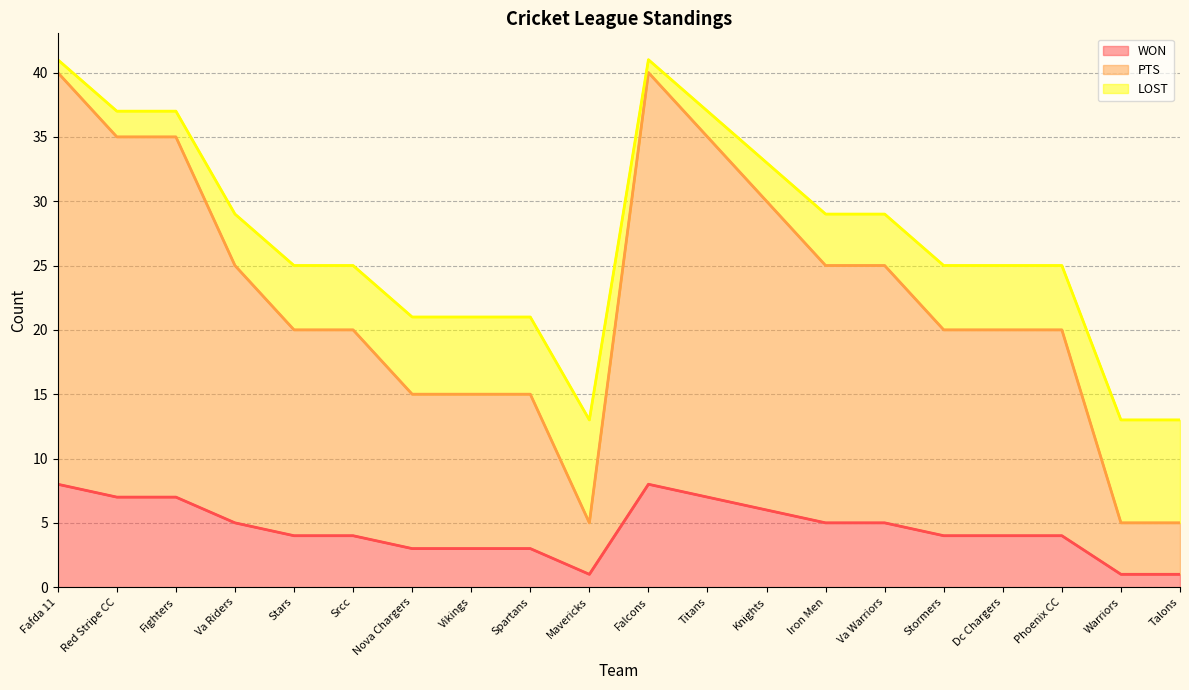

True or false: PTS line and LOST line intersect in this chart.

False